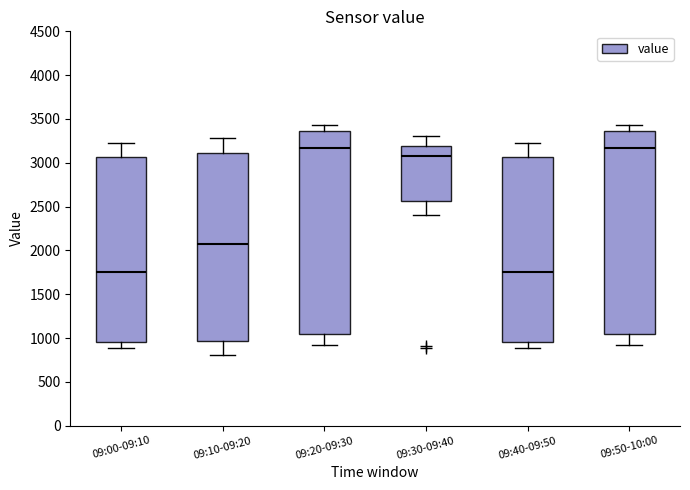

Reading left to right, read every box against the y-axis: the position of its median line, the range the box covers, and the ends of its whiskers. The values are not printed on the chart, so give them approximately, as read against the axis.

09:00-09:10: median 1750, box 950 to 3050, whiskers 900 to 3250
09:10-09:20: median 2050, box 950 to 3100, whiskers 800 to 3300
09:20-09:30: median 3150, box 1050 to 3350, whiskers 900 to 3450
09:30-09:40: median 3100, box 2550 to 3200, whiskers 2400 to 3300
09:40-09:50: median 1750, box 950 to 3050, whiskers 900 to 3250
09:50-10:00: median 3150, box 1050 to 3350, whiskers 900 to 3450